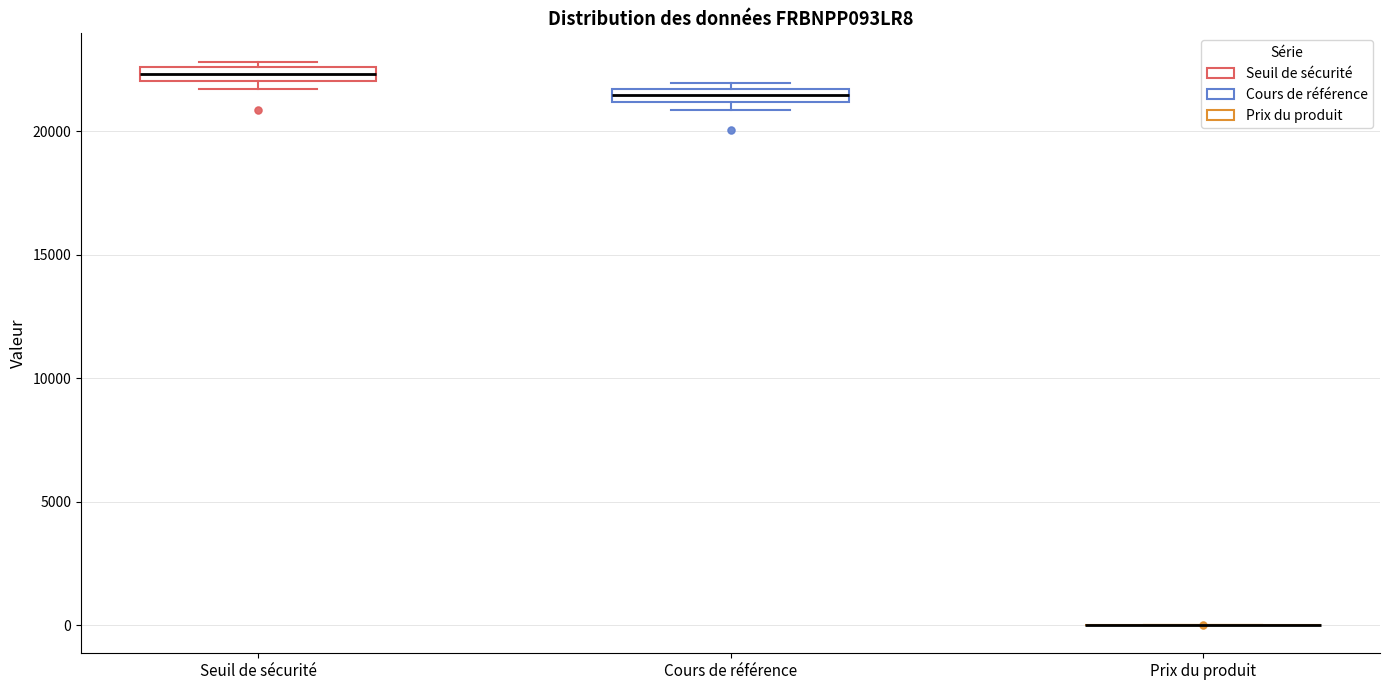

Where is the lower edge of the box for Cours de référence on the y-axis? The values are not printed on the chart, so give them approximately, as read against the axis.

21000